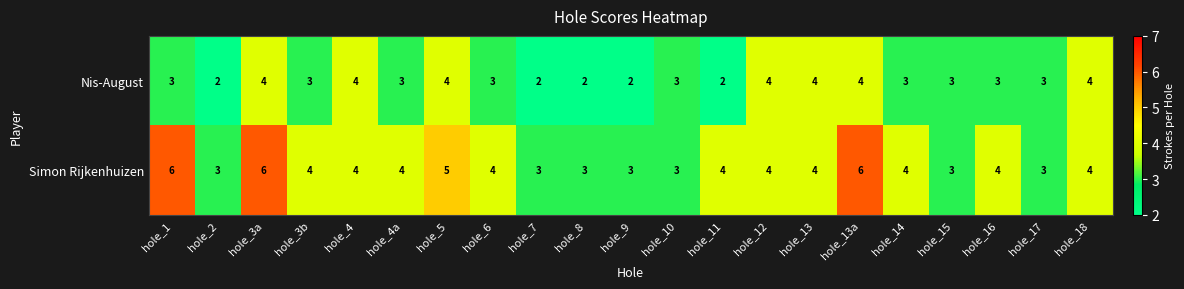

Rank the series by their average value, from highest to lowest.

Simon Rijkenhuizen, Nis-August